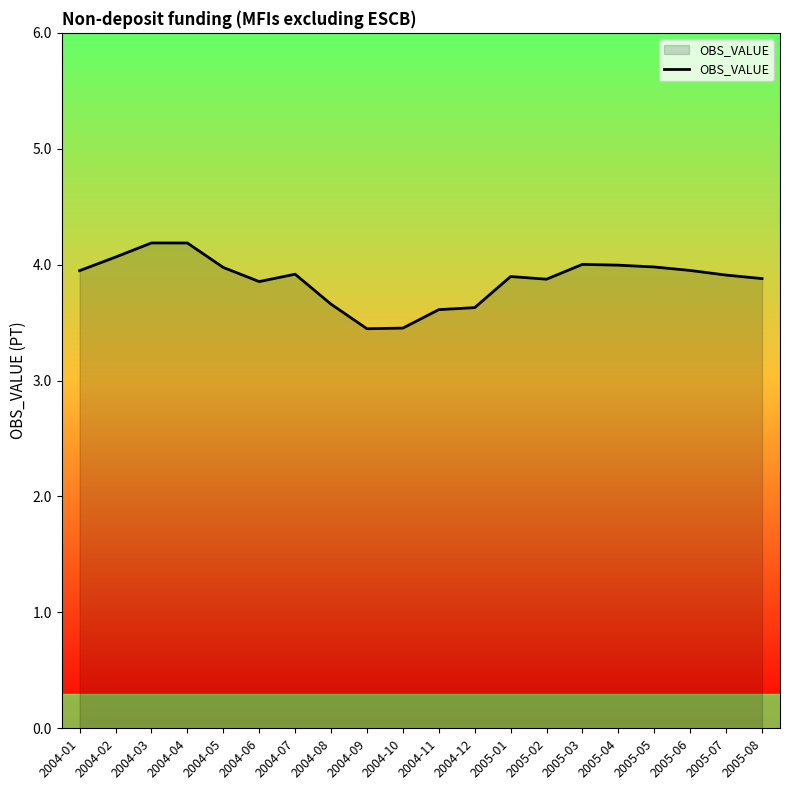

What position from the left is 2005-05?

17